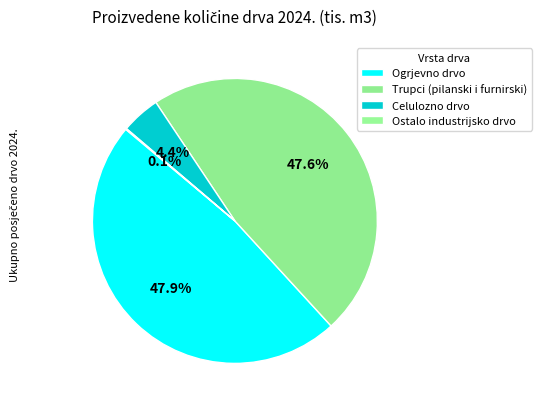

What is the change in value from Ogrjevno drvo to Ostalo industrijsko drvo?

-2609